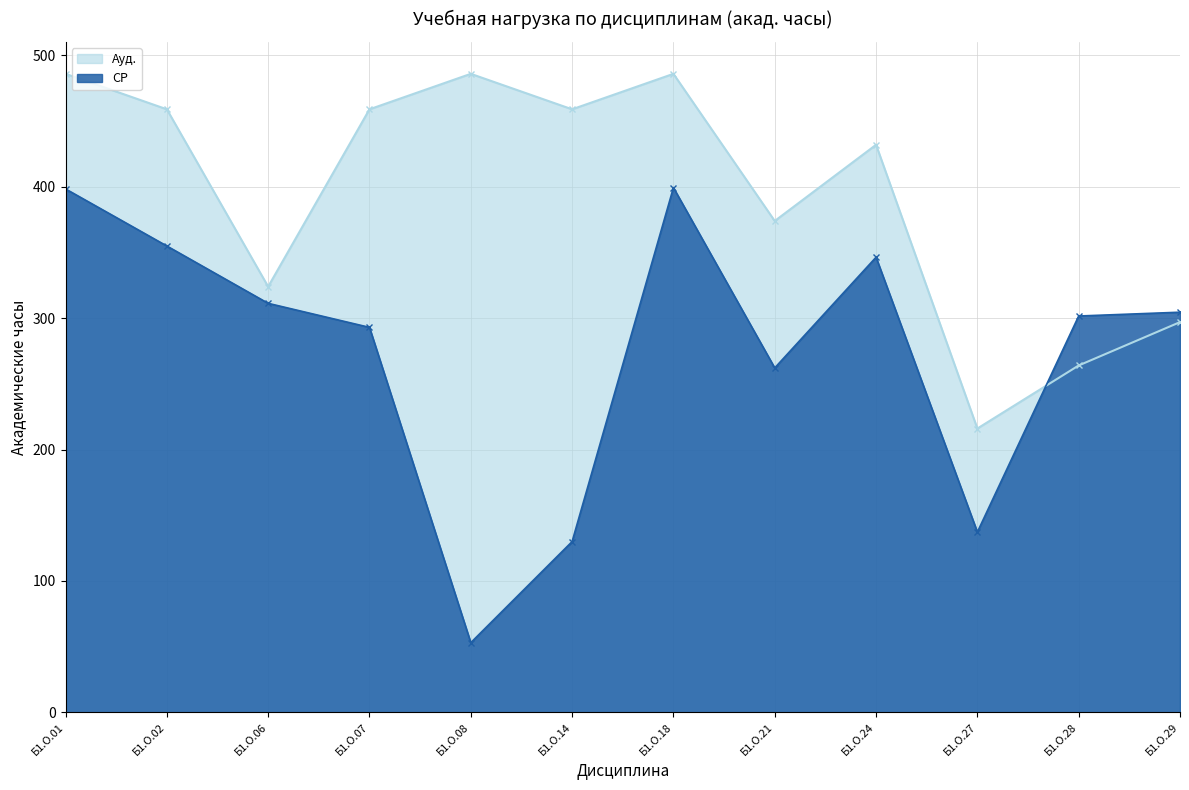

Where is СР nearest to the value 226?

Б1.О.21